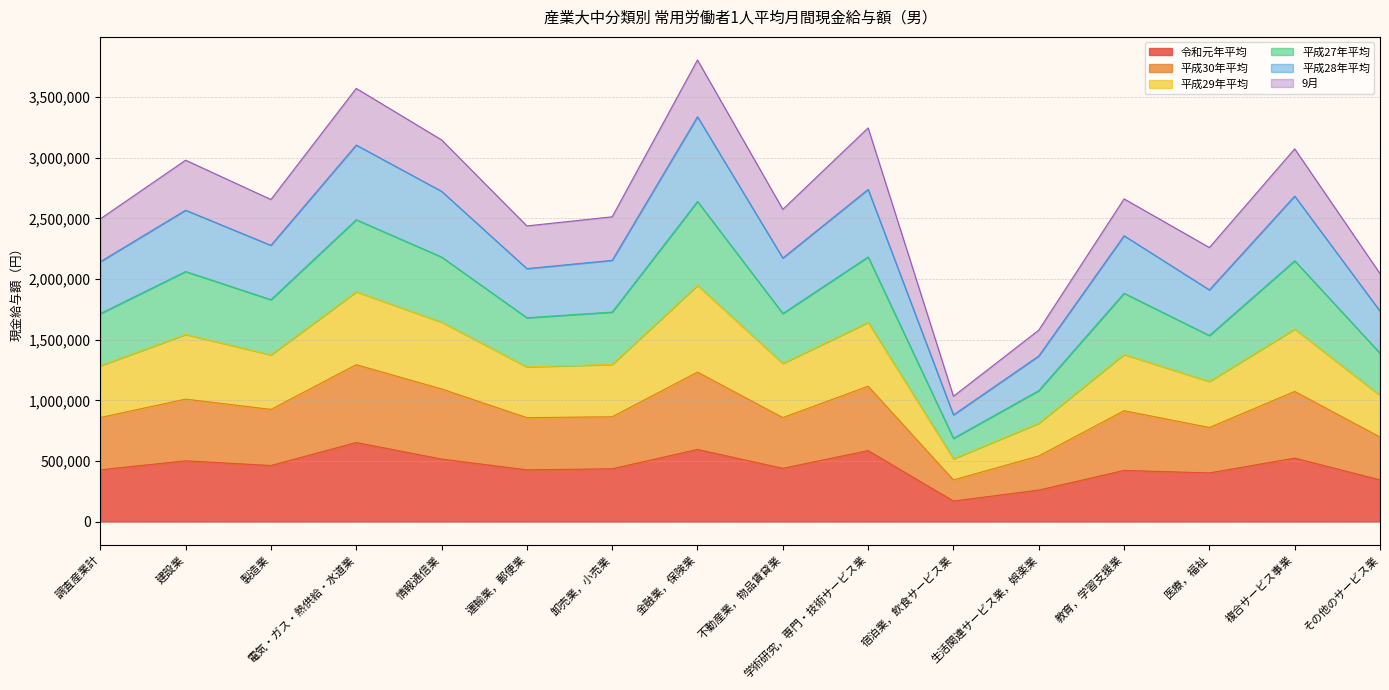

What is the label of the 13th point from the right?

電気・ガス・熱供給・水道業